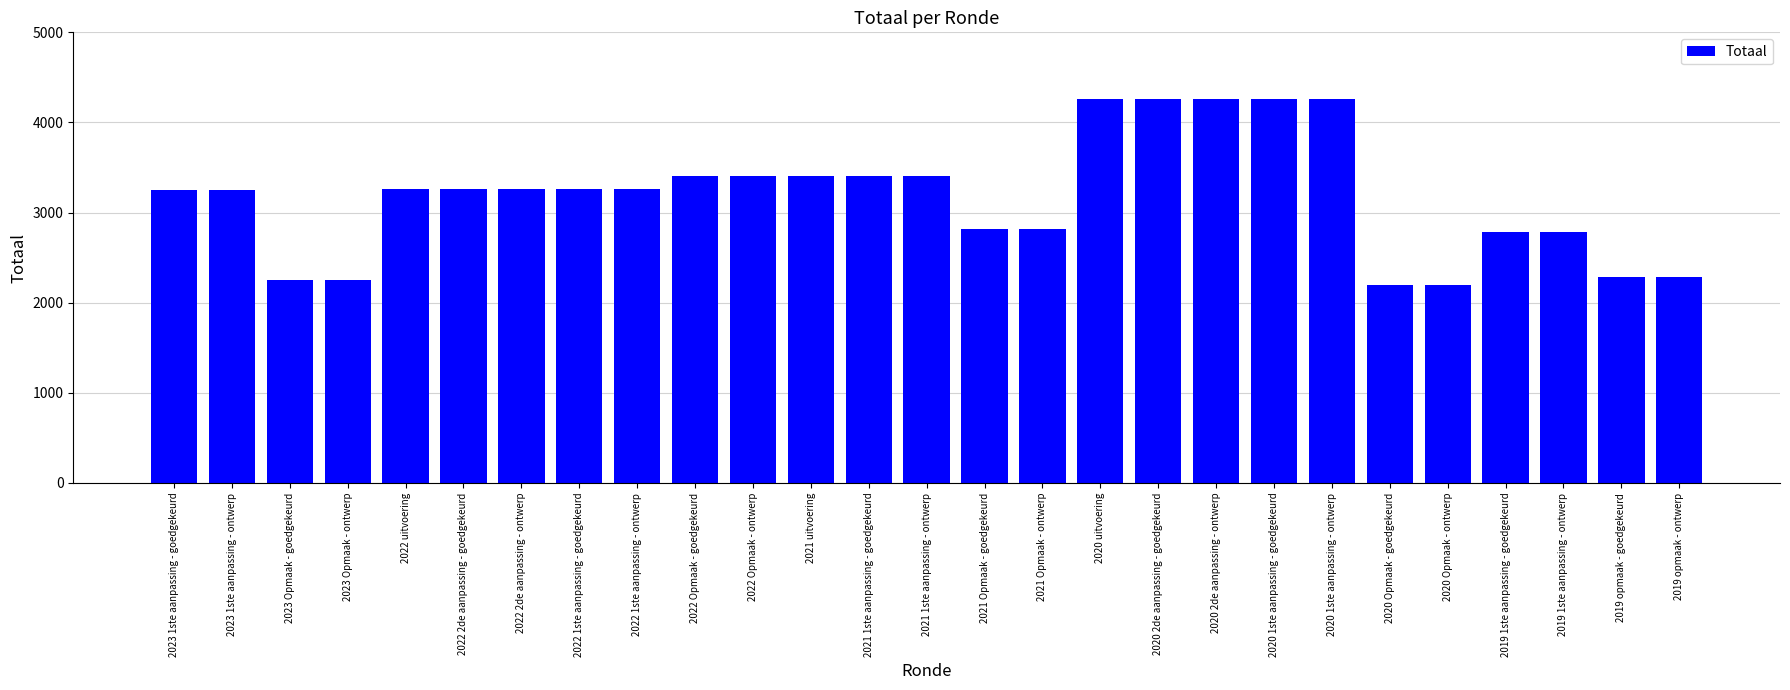

Approximately how many times larger is the value at 2023 Opmaak - ontwerp compared to 2022 2de aanpassing - goedgekeurd?

0.7